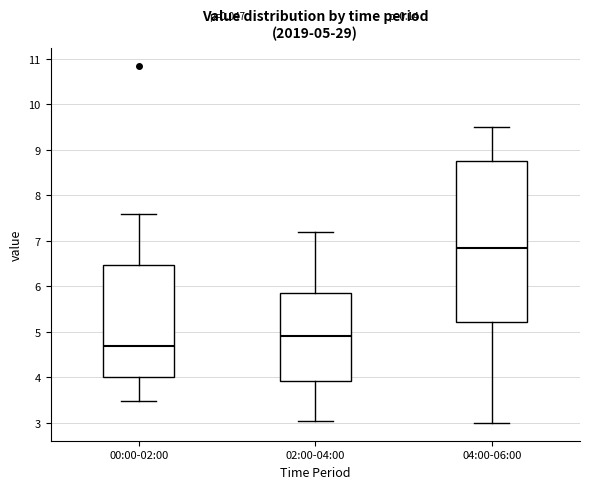

Which box has the lowest median line?

00:00-02:00